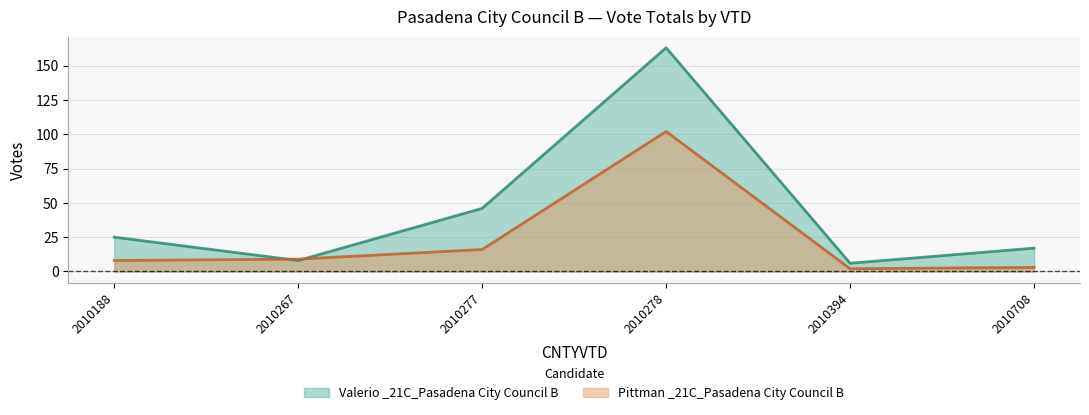

Reading left to right, extract all data points from this chart.

Valerio _21C_Pasadena City Council B: 2010188=25	2010267=8	2010277=46	2010278=163	2010394=6	2010708=17
Pittman _21C_Pasadena City Council B: 2010188=8	2010267=9	2010277=16	2010278=102	2010394=2	2010708=3